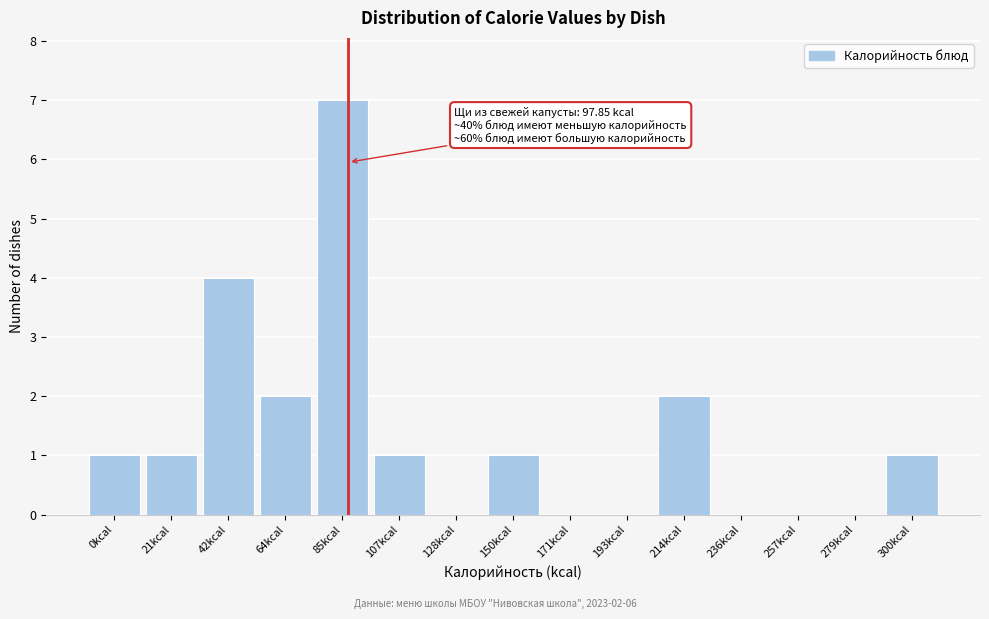

Reading right to left, what are all the values shown in this chart?

300kcal=1	279kcal=0	257kcal=0	236kcal=0	214kcal=2	193kcal=0	171kcal=0	150kcal=1	128kcal=0	107kcal=1	85kcal=7	64kcal=2	42kcal=4	21kcal=1	0kcal=1